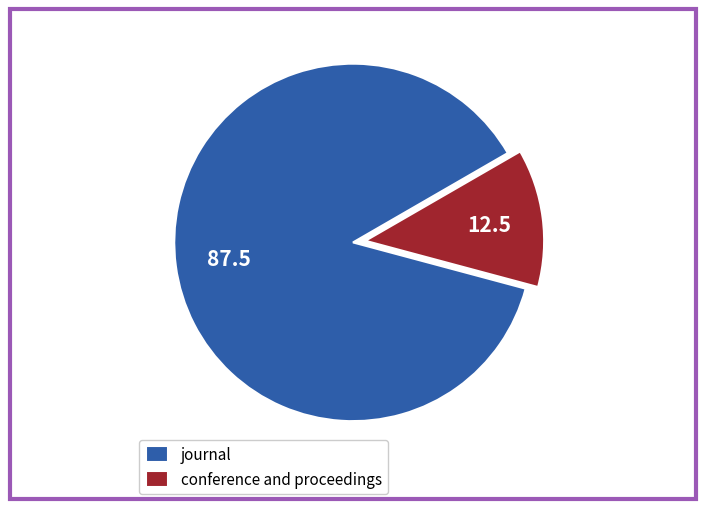

Count the number of slices in the pie.

2